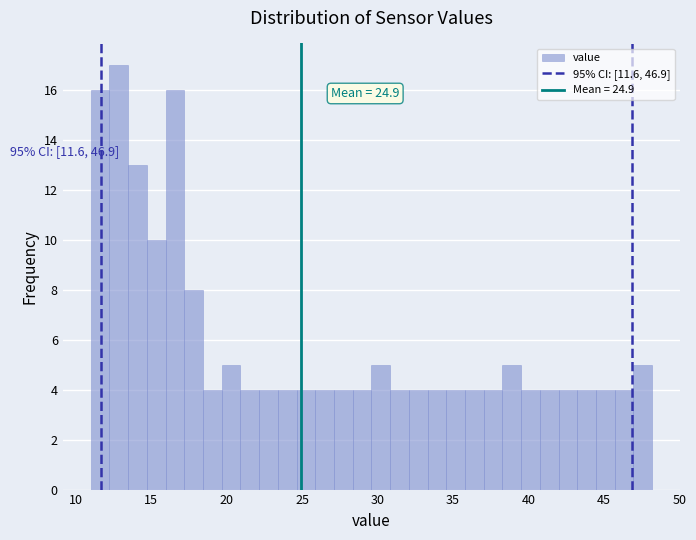

Read against the x-axis, roughly where is the centre of the tallest bar?

13.0